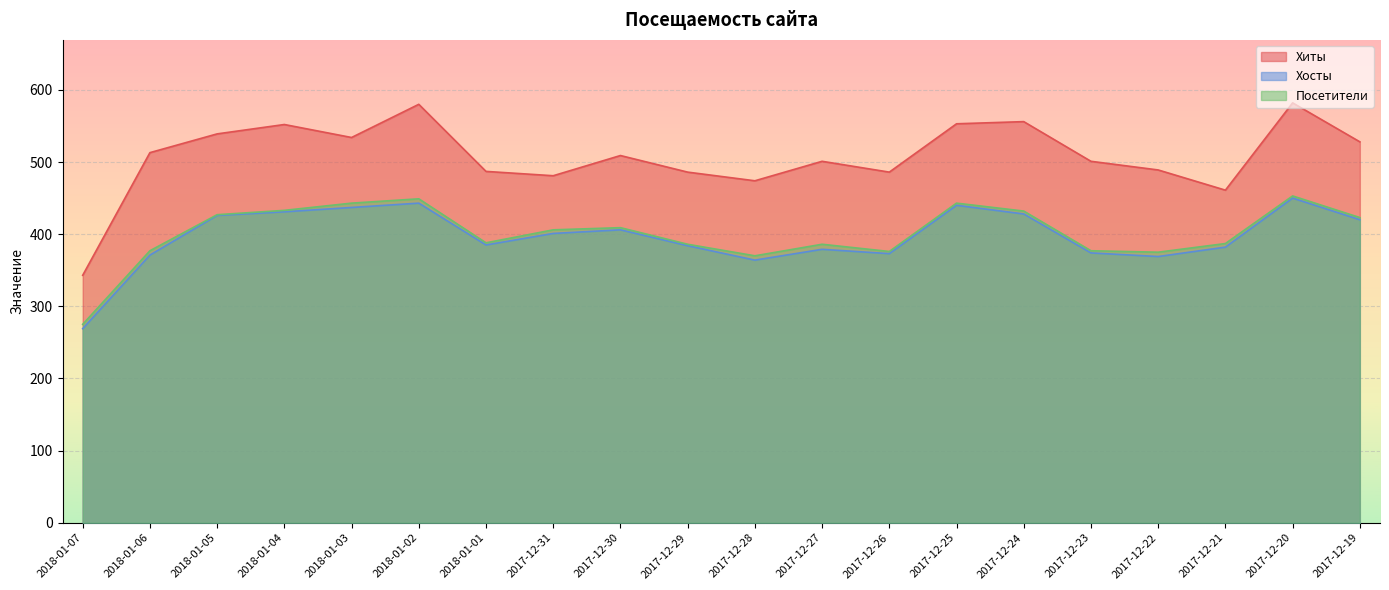

How many values in the Посетители series exceed 406?

9